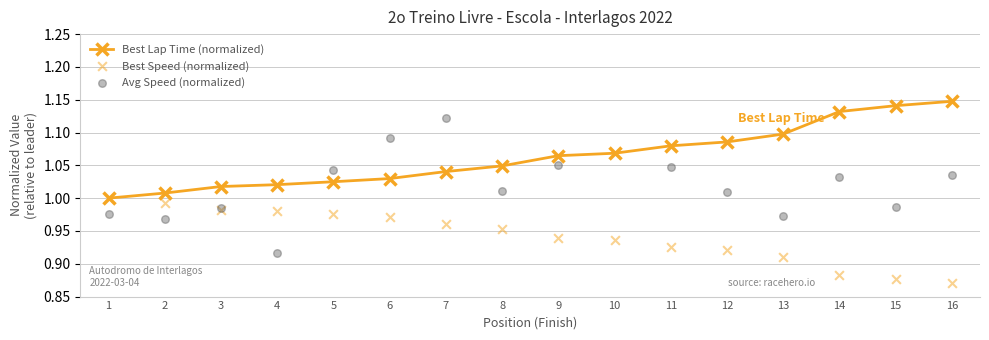

Which series has the largest total across all categories?

Best Lap Time (normalized)